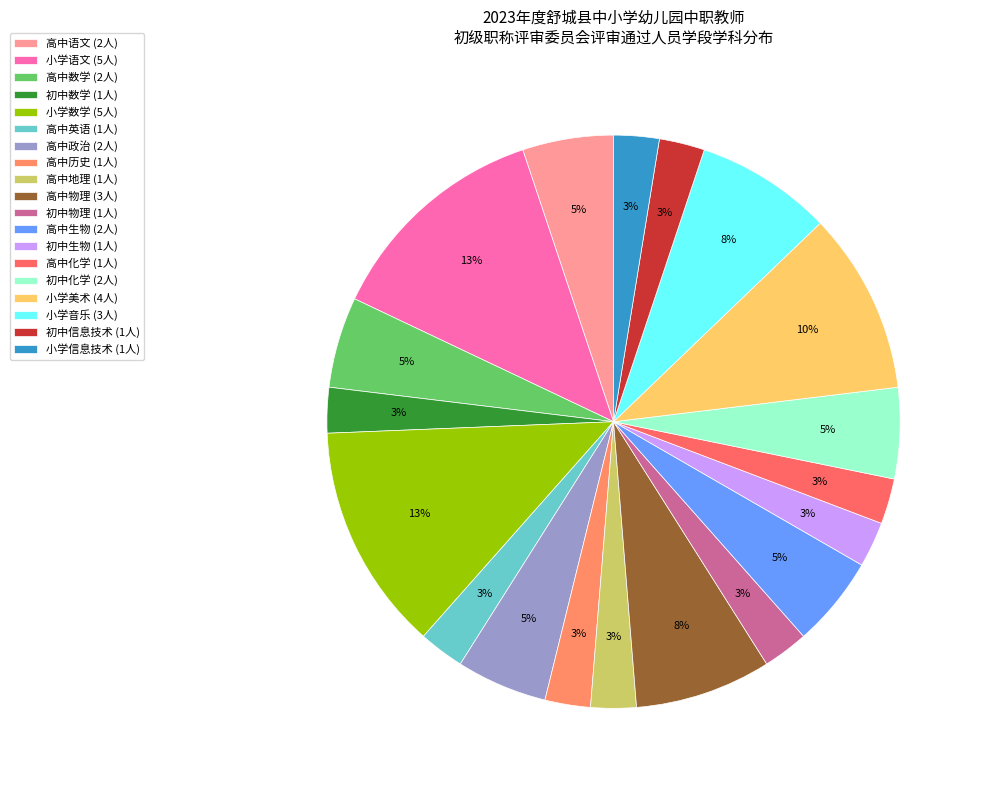

How many segments does this pie chart have?

19